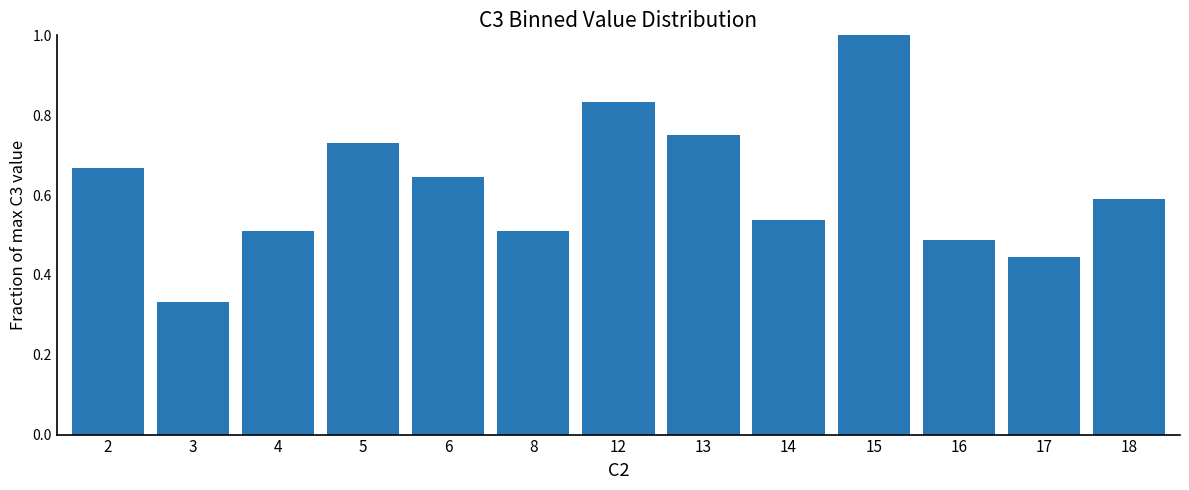

What is the maximum value shown in the chart?

1.0